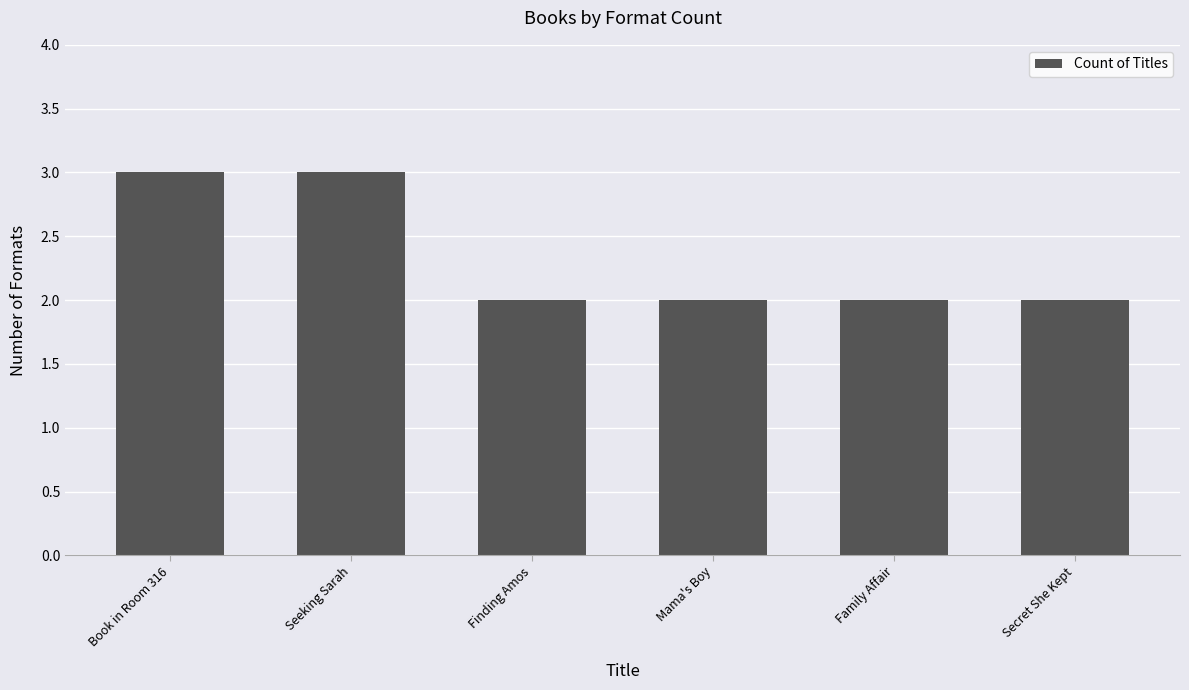

What is the value of the 2nd bar from the left?

3